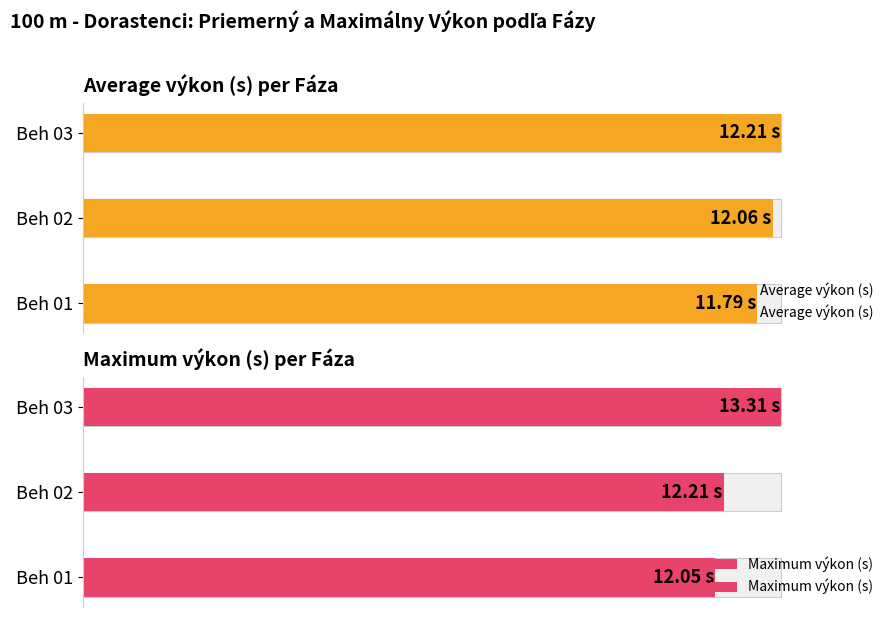

Read the Average výkon (s) value at Beh 03.

12.2